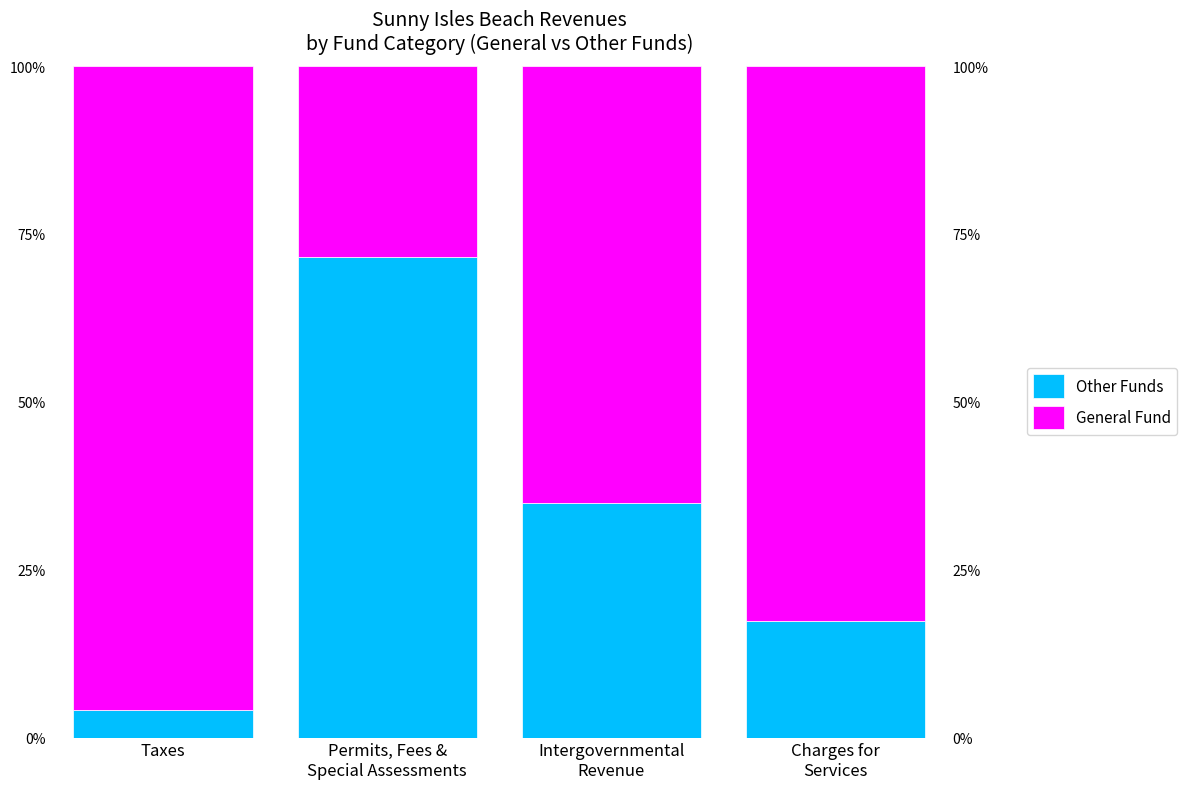

Which series has the largest range (max minus min)?

General Fund